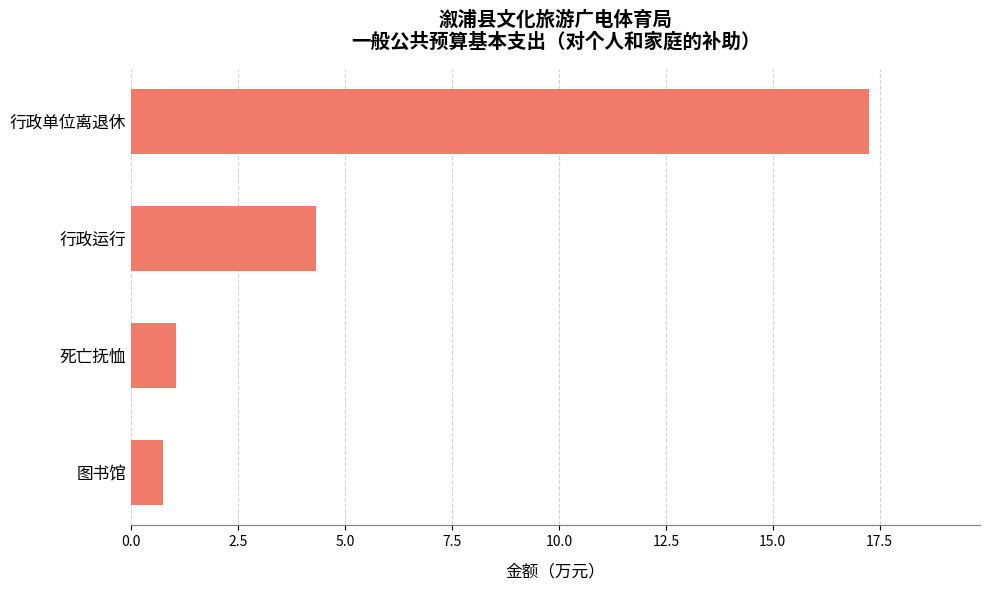

What is the difference between the second highest and second lowest values?

3.3